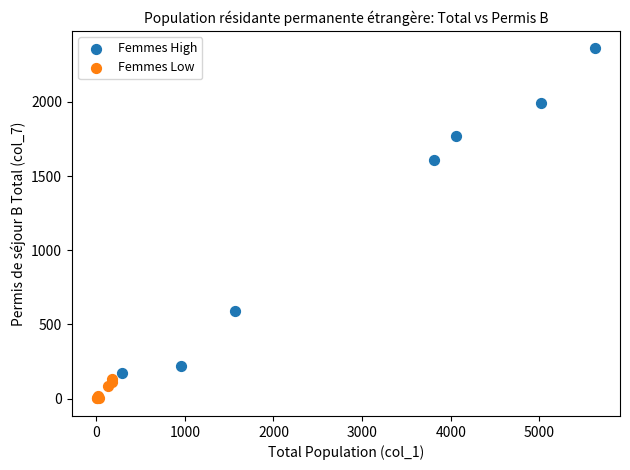

Which series contains the lowest Y value?

Femmes Low